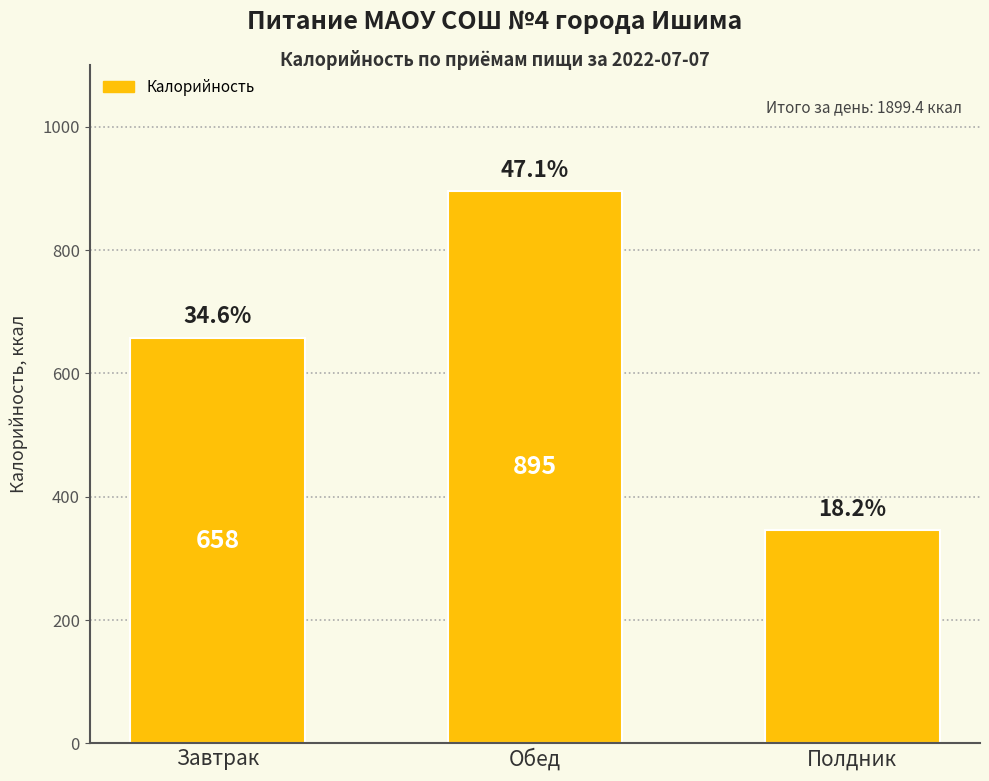

The chart shows a value of 102.3 at Полдник. True or false?

False